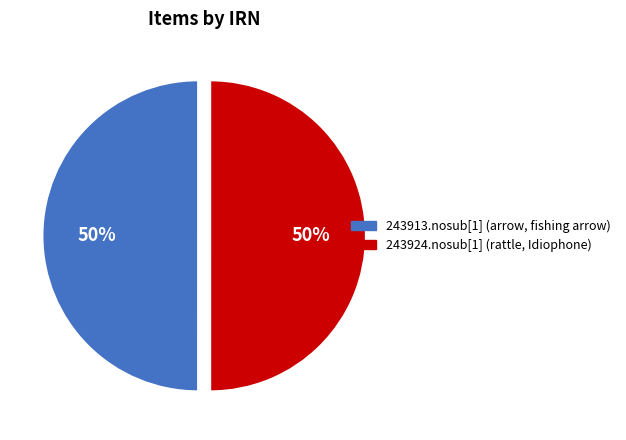

To the nearest percent, what portion does 243913.nosub[1] (arrow, fishing arrow) represent?

50%